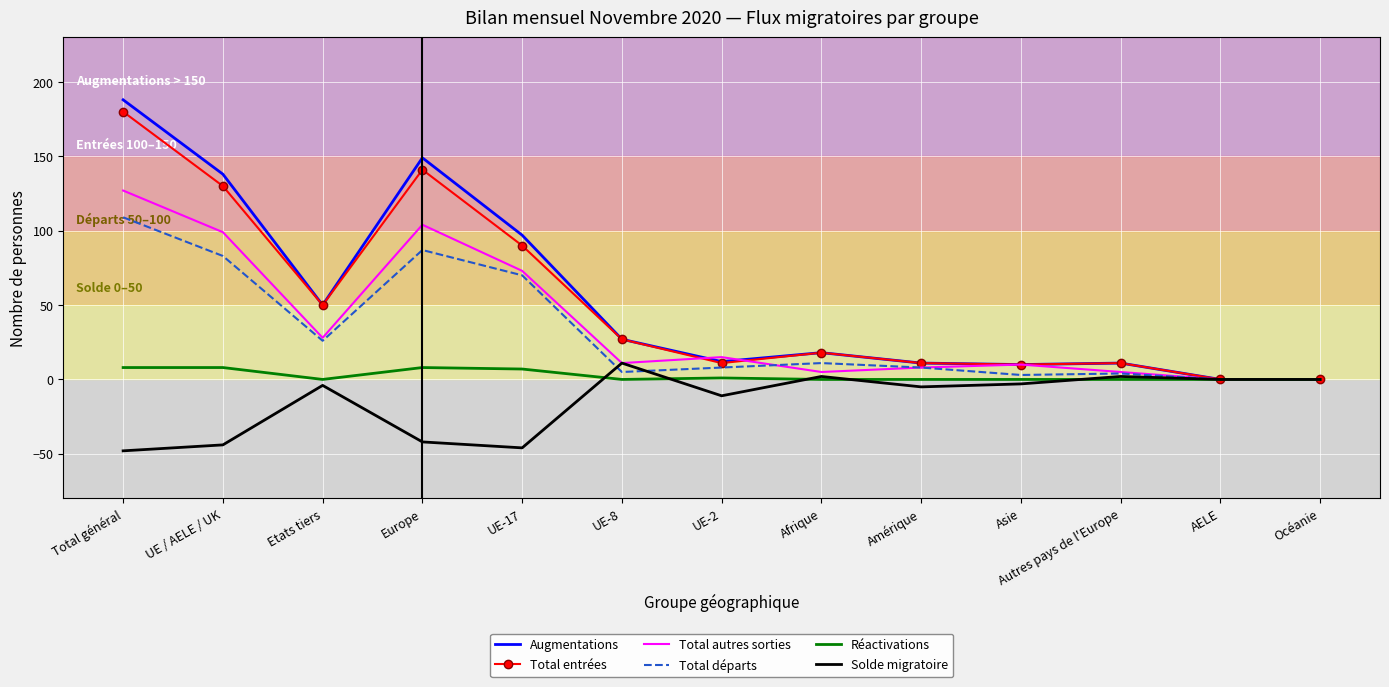

The Réactivations series shows 8 at Total général. True or false?

True